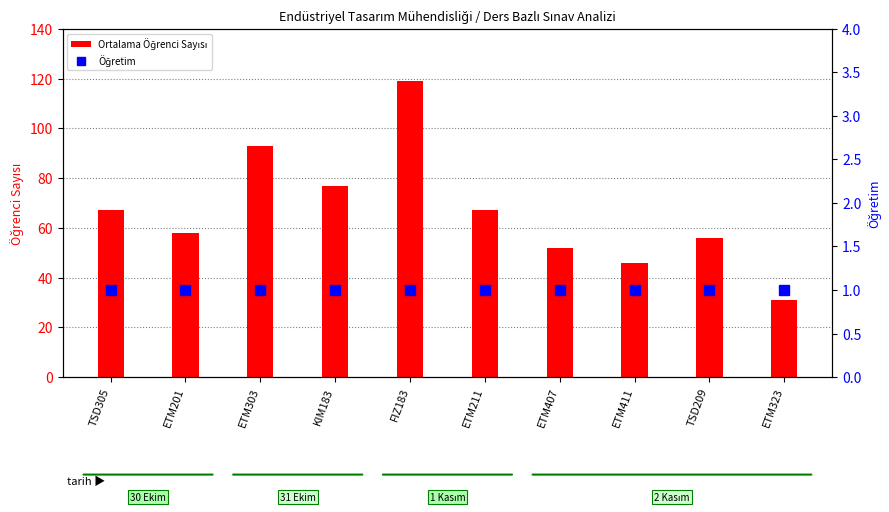

What is the value of the Ortalama Öğrenci Sayısı bar at the 1st from the left?

67